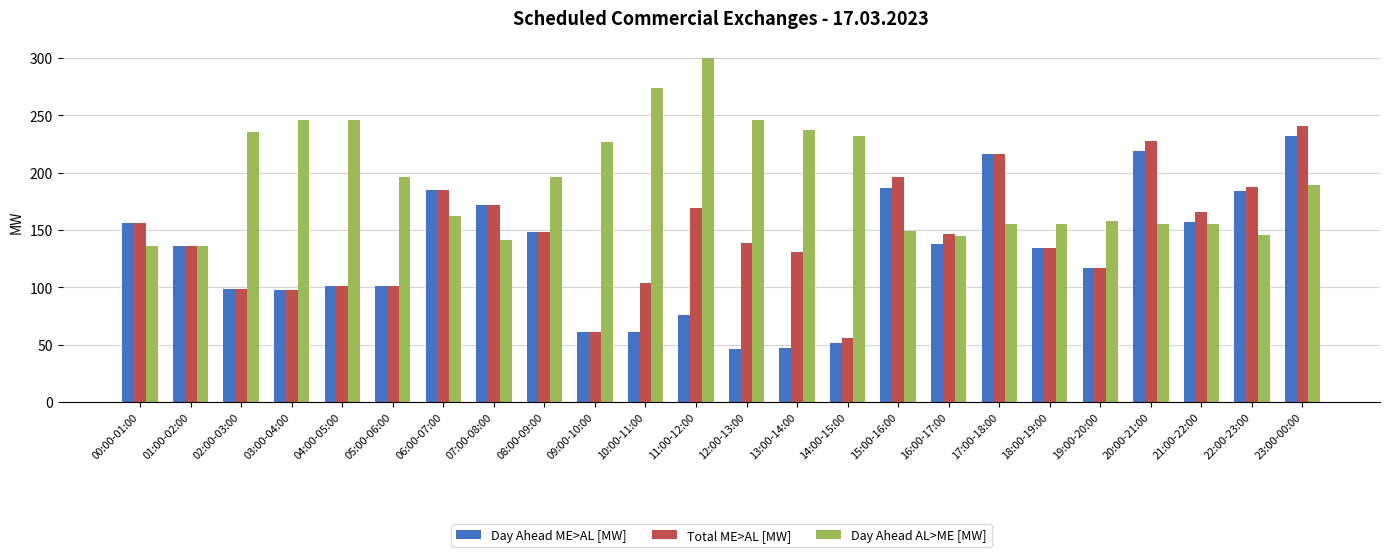

What is the value of the Day Ahead AL>ME [MW] bar at the 23rd from the left?

146